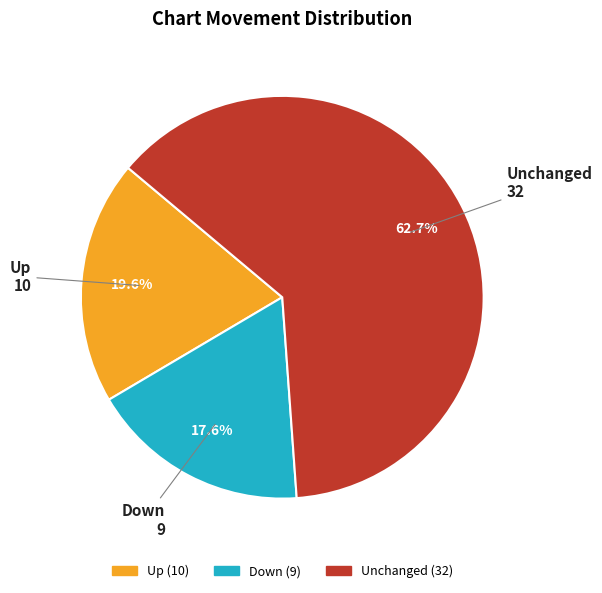

Does any single category account for the majority?

Yes